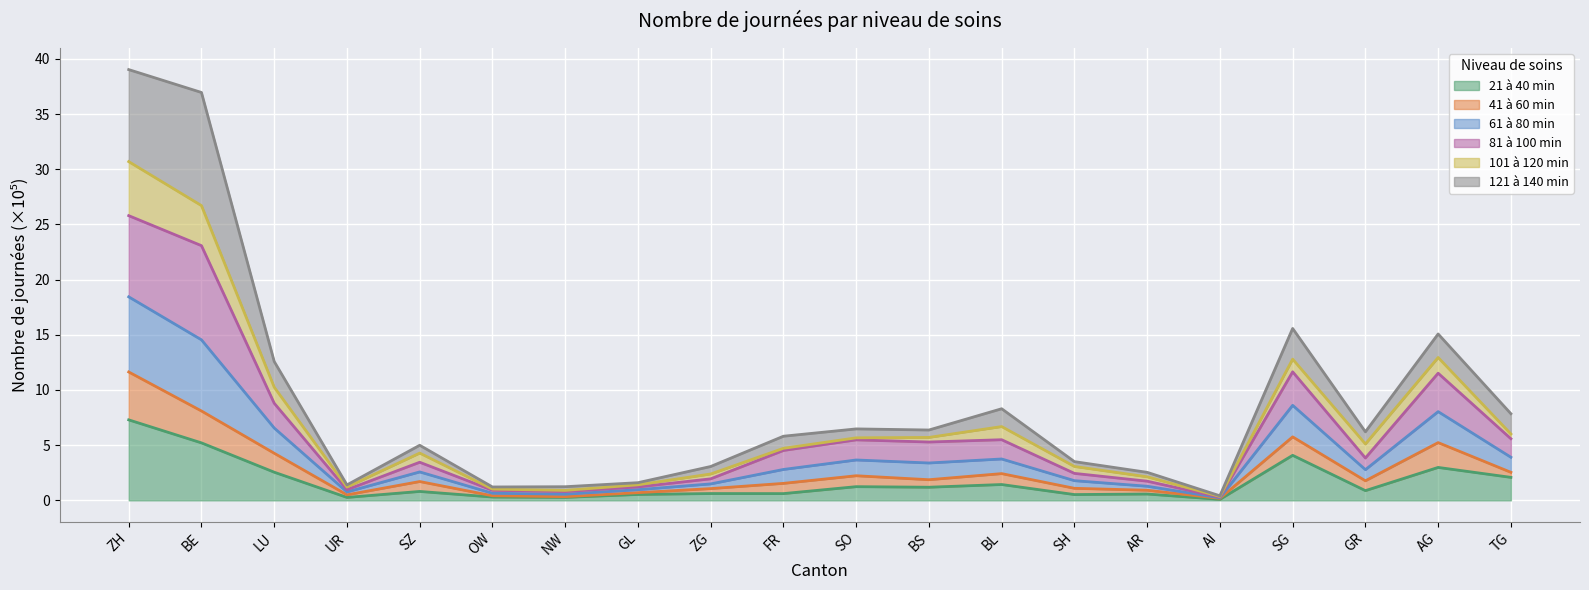

What is the total value across all series at SG?

15.6